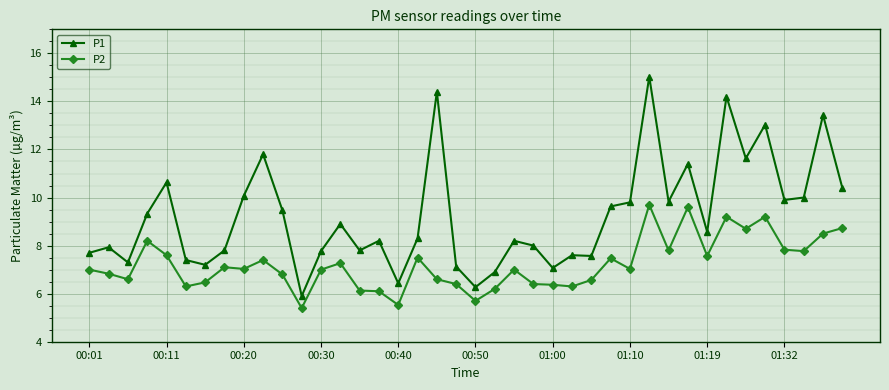

Which series has the widest spread of values?

P1